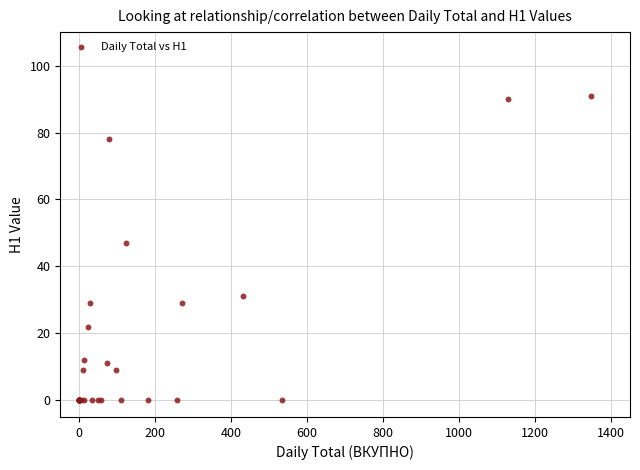

What Y value in the scatter plot is closest to 45?

47